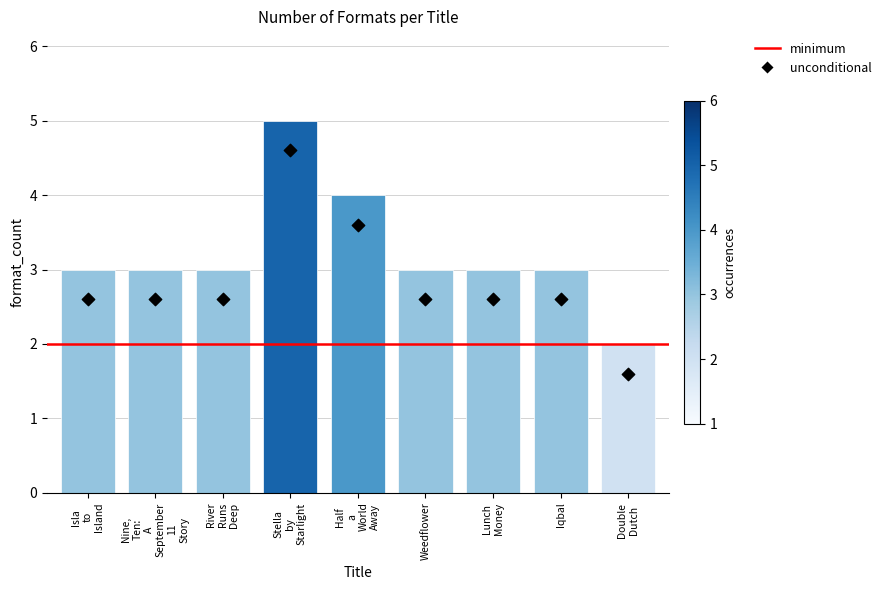

Which has a higher value, Iqbal or Double Dutch?

Iqbal